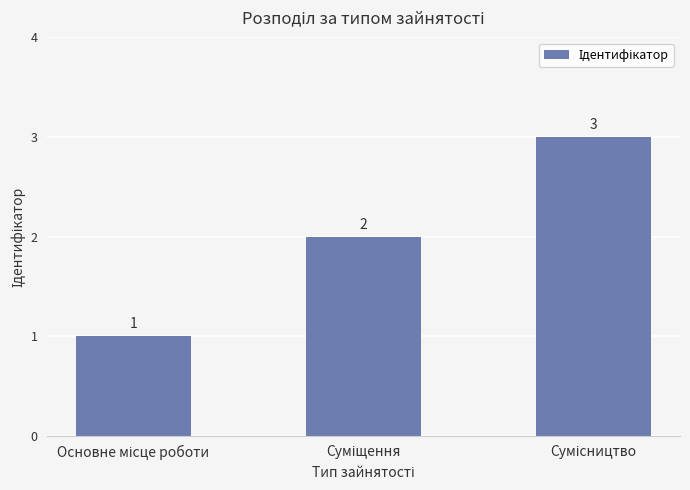

How many values are between 1 and 3?

3